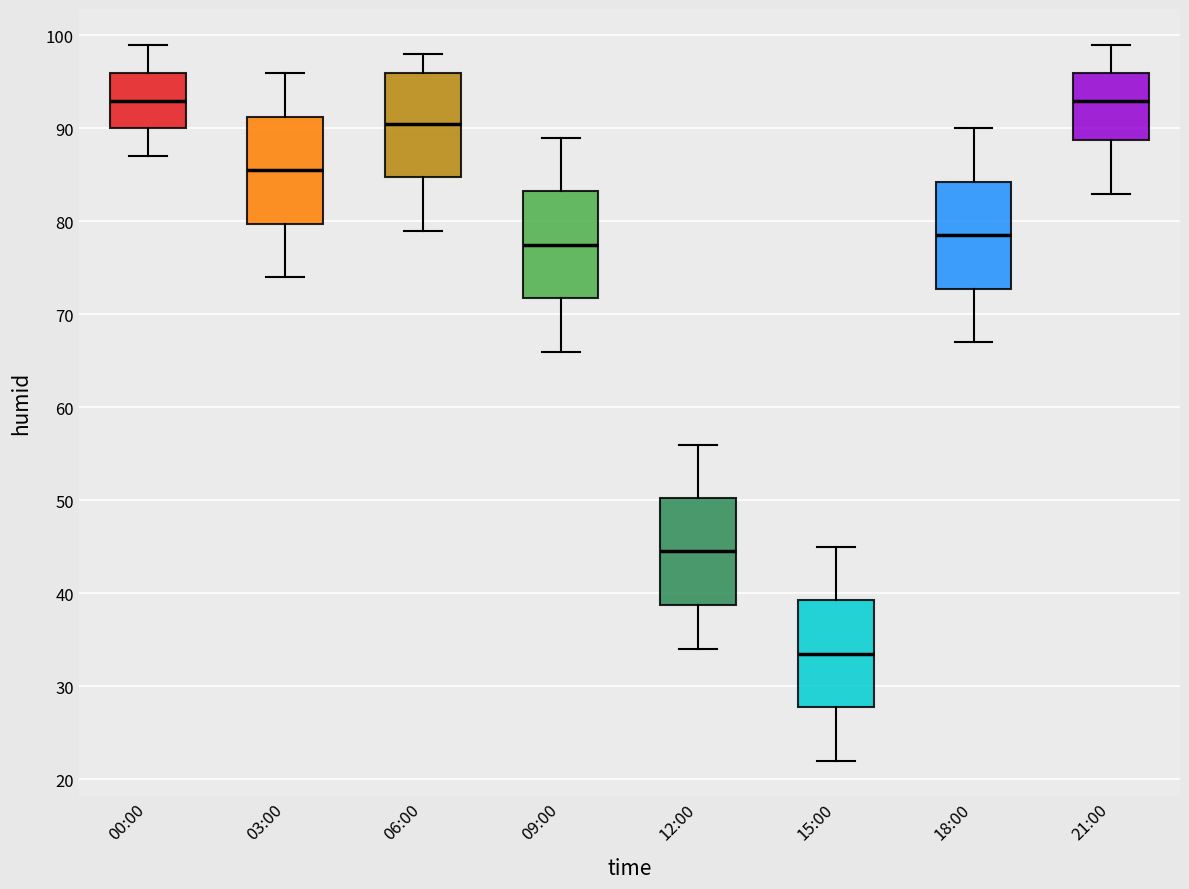

Reading left to right, read every box against the y-axis: the position of its median line, the range the box covers, and the ends of its whiskers. The values are not printed on the chart, so give them approximately, as read against the axis.

00:00: median 93, box 90 to 96, whiskers 87 to 99
03:00: median 86, box 80 to 91, whiskers 74 to 96
06:00: median 91, box 85 to 96, whiskers 79 to 98
09:00: median 78, box 72 to 83, whiskers 66 to 89
12:00: median 45, box 39 to 50, whiskers 34 to 56
15:00: median 34, box 28 to 39, whiskers 22 to 45
18:00: median 79, box 73 to 84, whiskers 67 to 90
21:00: median 93, box 89 to 96, whiskers 83 to 99